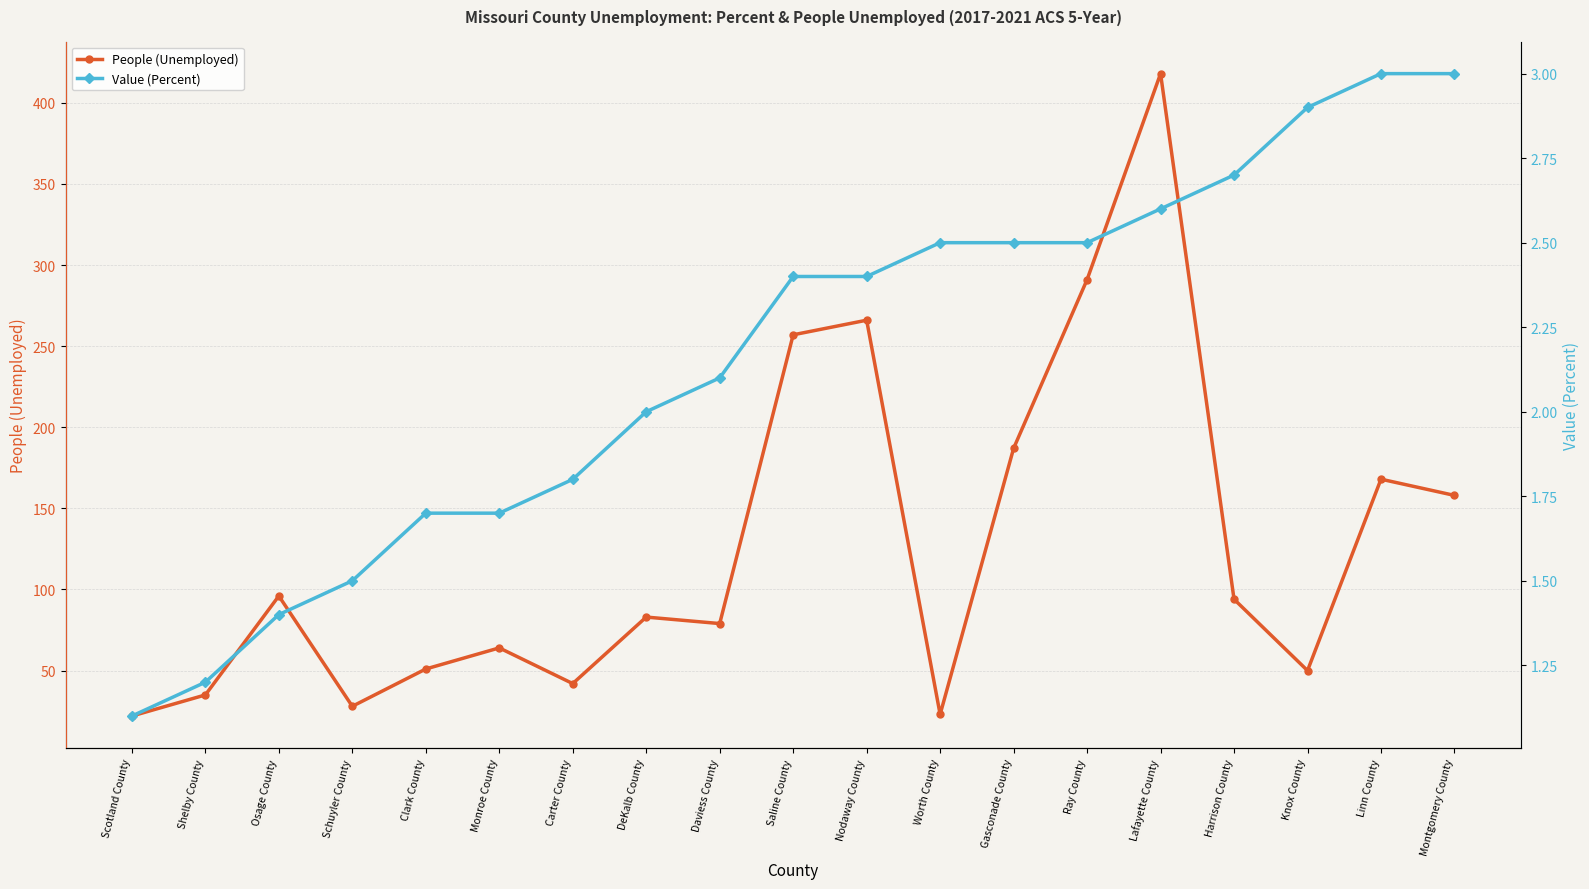

True or false: People (Unemployed) and Value (Percent) intersect in this chart.

False